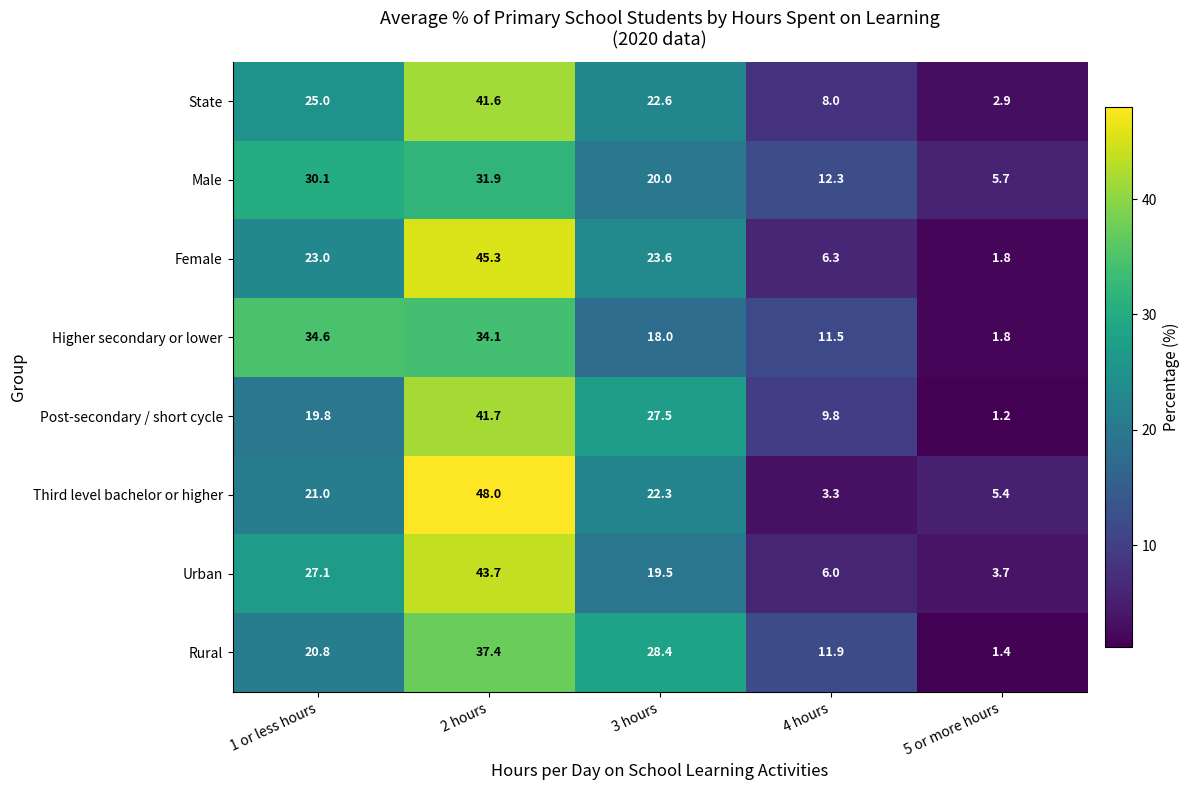

What is the minimum value for Urban?

3.7